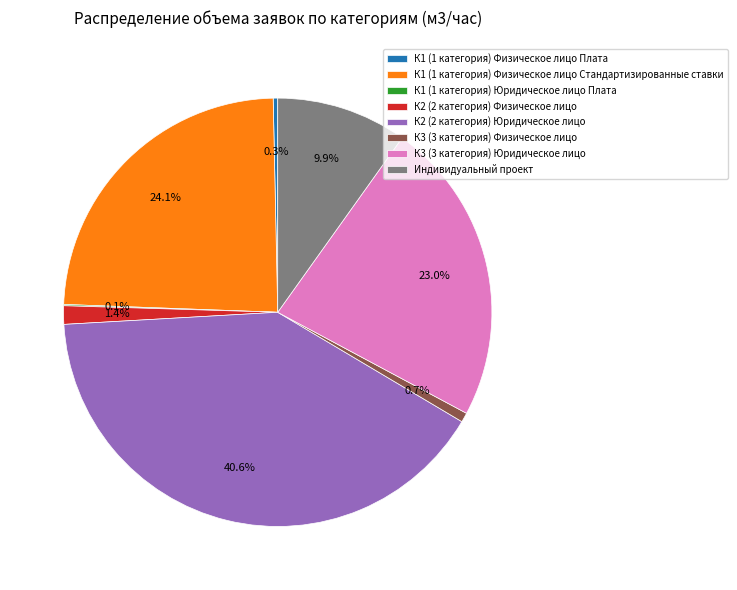

What percentage do К3 (3 категория) Юридическое лицо and К3 (3 категория) Физическое лицо together represent?

23.7%